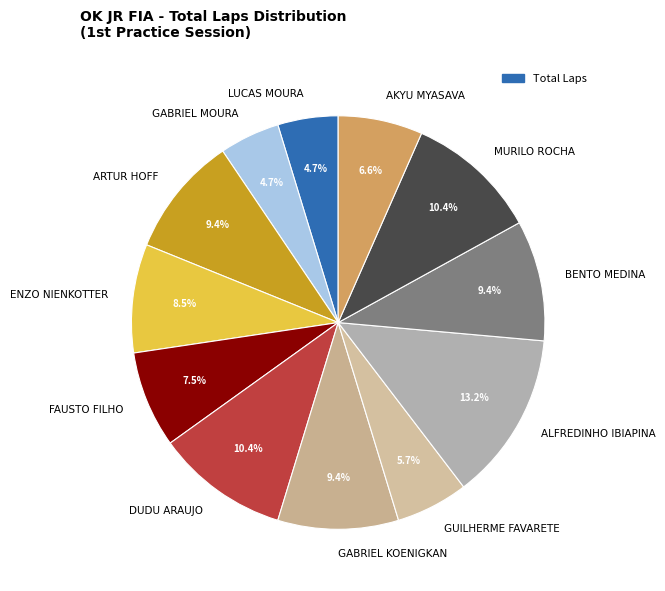

Is DUDU ARAUJO the majority of the pie?

No